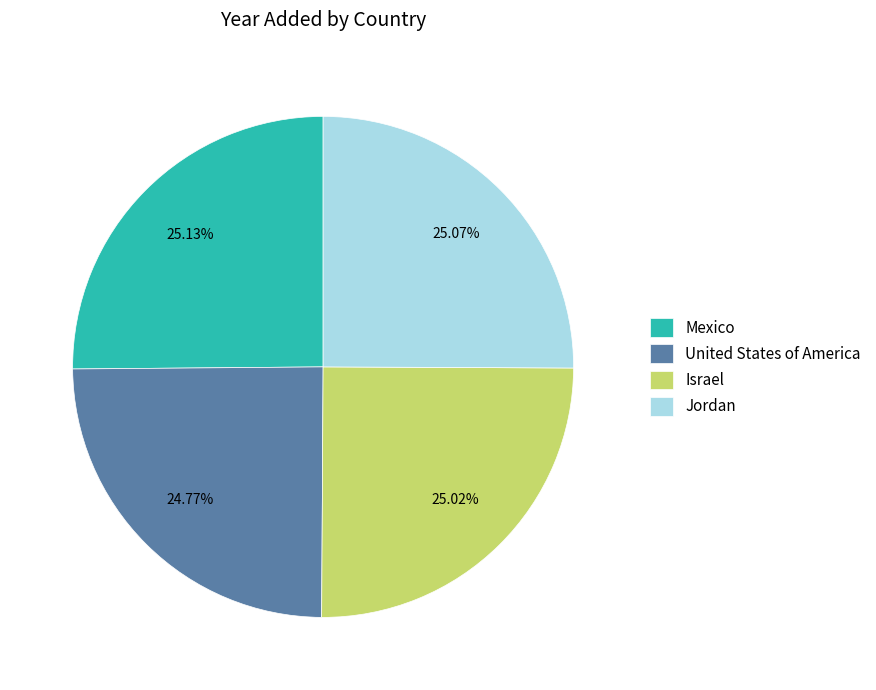

Do United States of America and Israel together represent more than half of the pie?

No